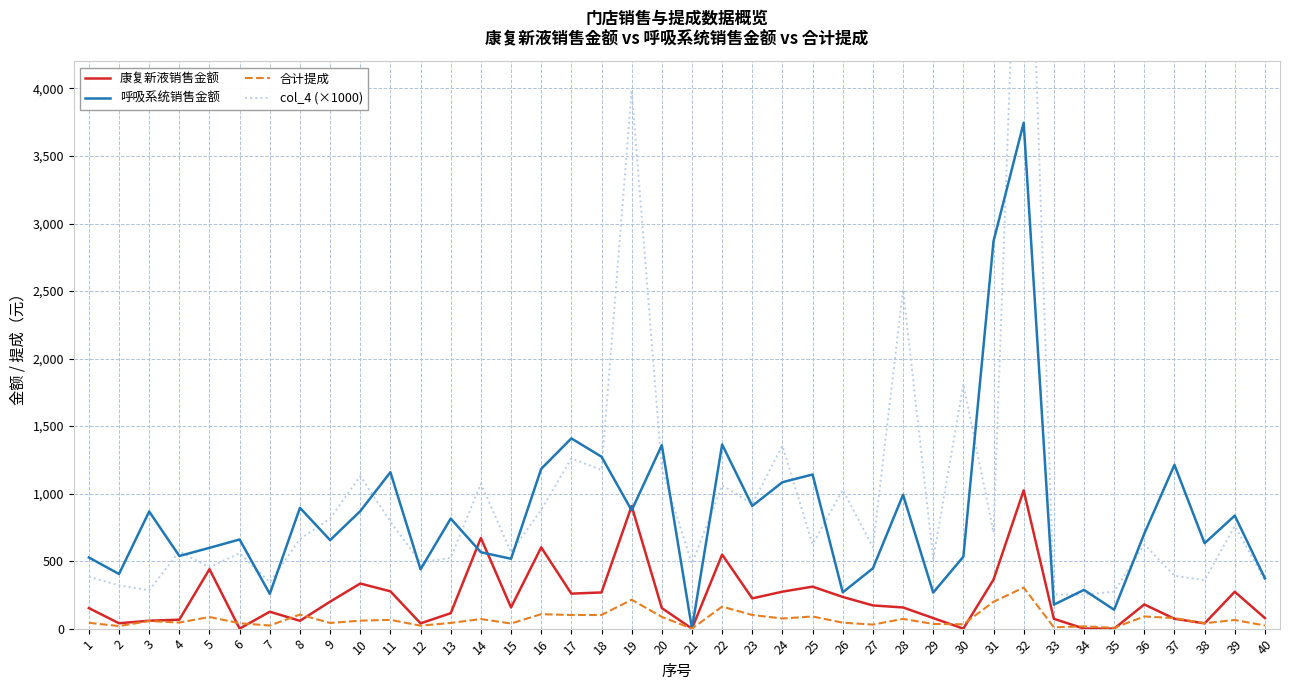

True or false: col_4 (×1000) and 康复新液销售金额 cross at least once.

False